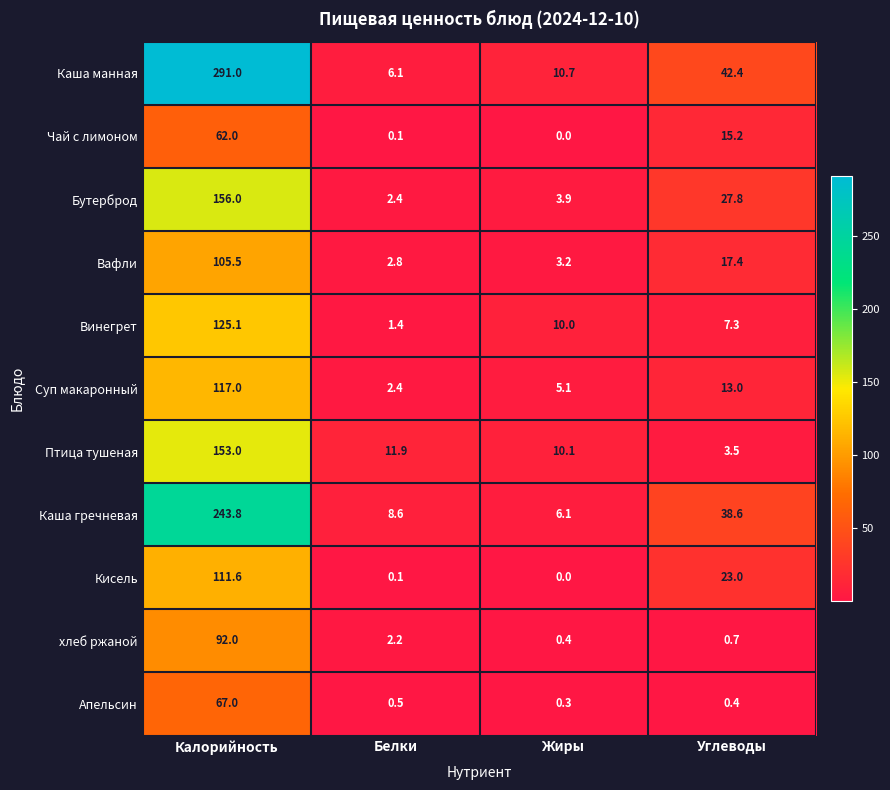

How many data points in Каша гречневая are above 38?

2